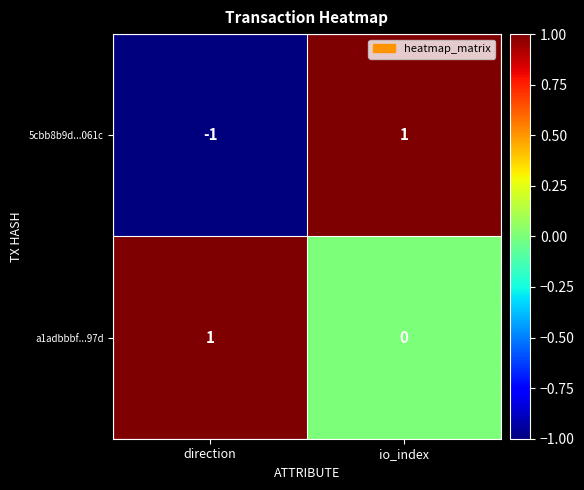

Count the number of categories in the chart.

2